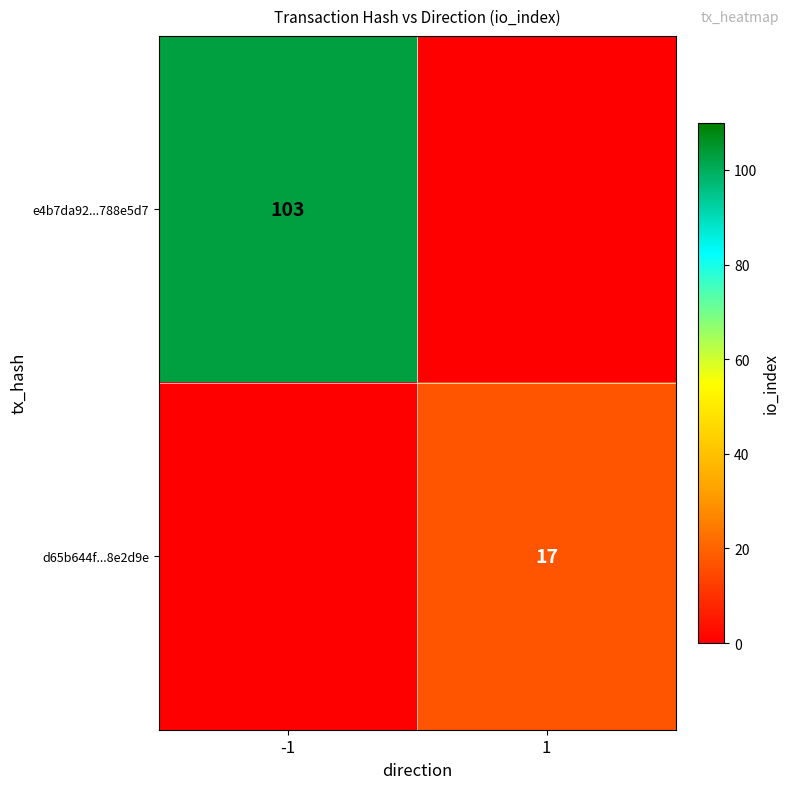

Is the value of e4b7da92...788e5d7 at -1 greater than the value of d65b644f...8e2d9e at 1?

Yes